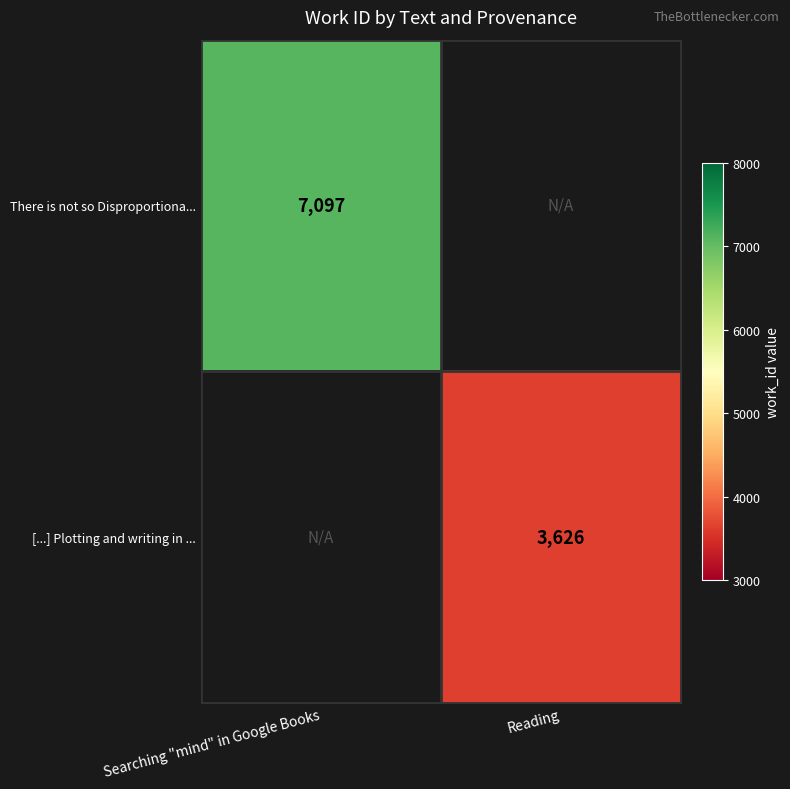

The value of [...] Plotting and writing in ... at Reading is 3626. True or false?

True